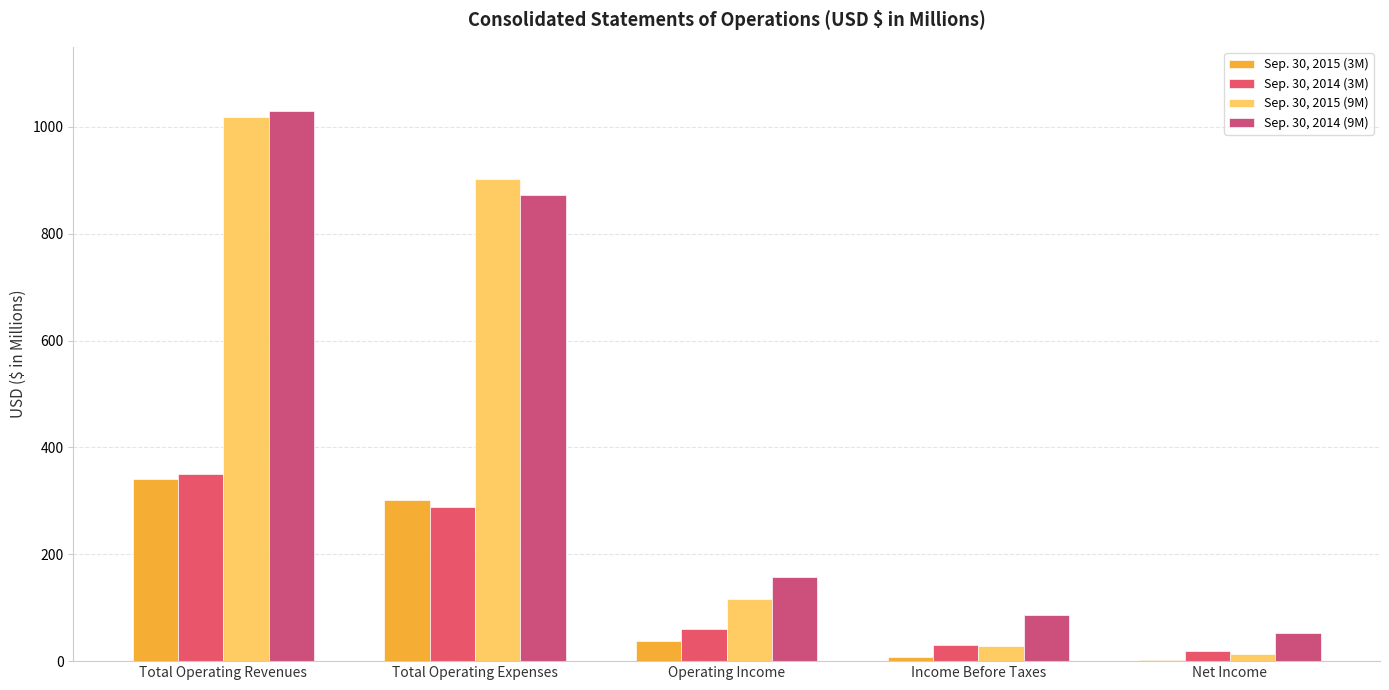

How many data points does each series have?

5